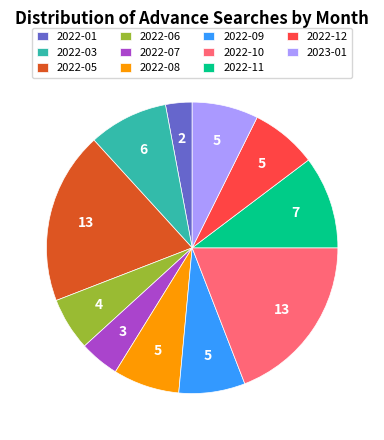

Combined, do 2022-10 and 2022-06 account for over 50%?

No